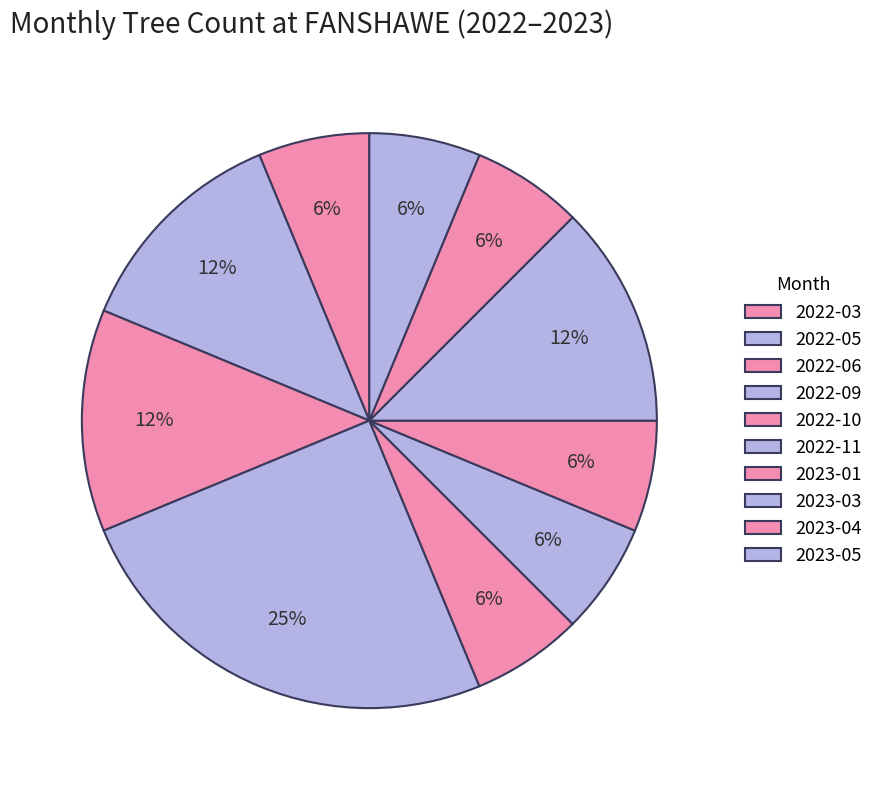

The 2023-01 slice represents 15% of the pie. True or false?

False